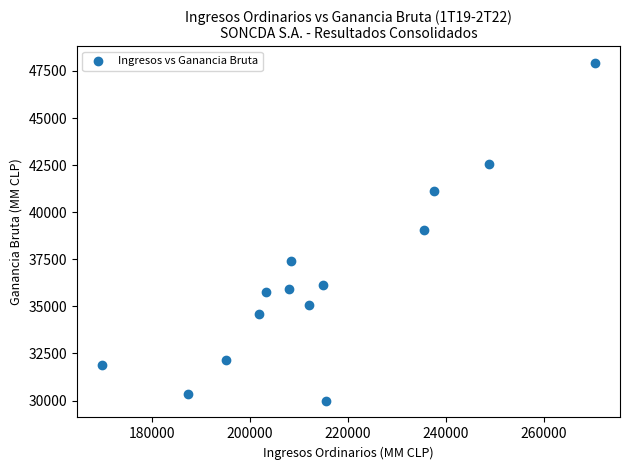

What is the range of X values (max minus min)?

100925.0